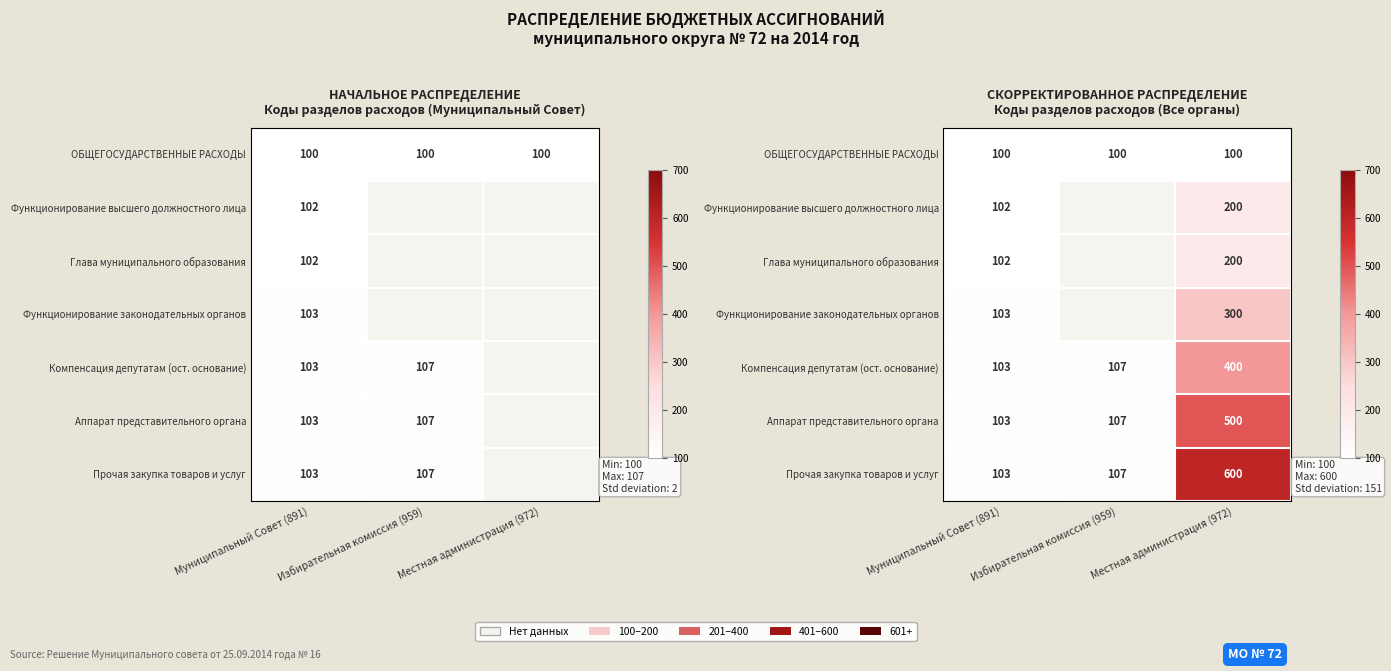

True or false: Прочая закупка товаров и услуг has a value of 62.0 at Муниципальный Совет (891).

False